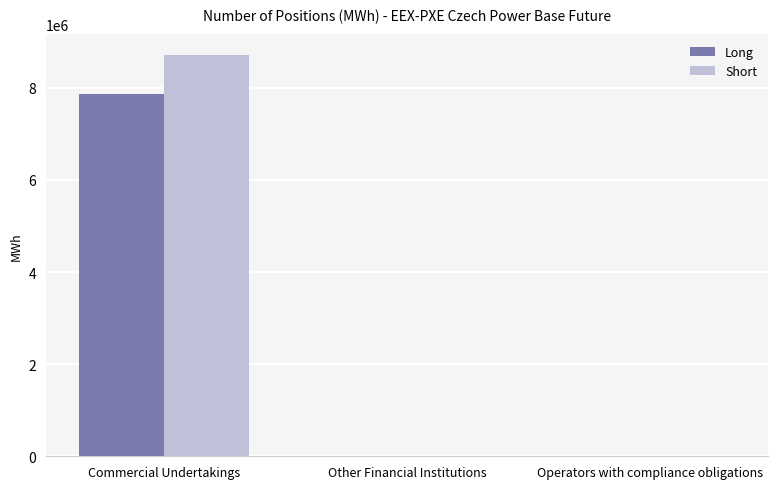

The Short series shows 4816423 at Other Financial Institutions. True or false?

False